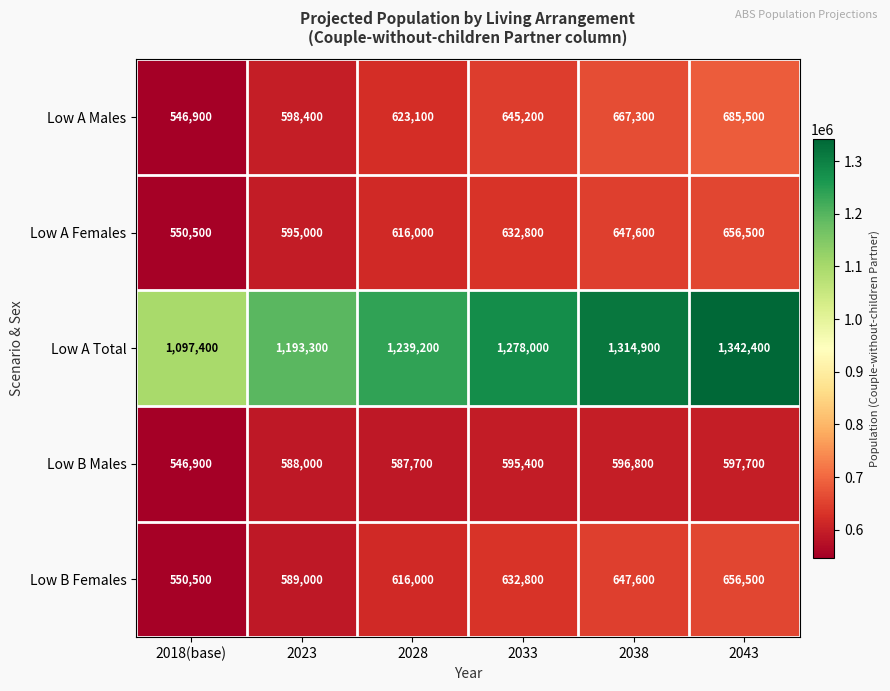

Where is Low A Females nearest to the value 603500?

2023